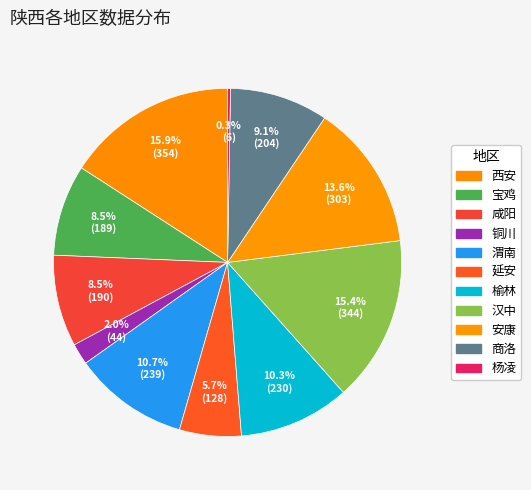

What is the change in value from 榆林 to 安康?

+73